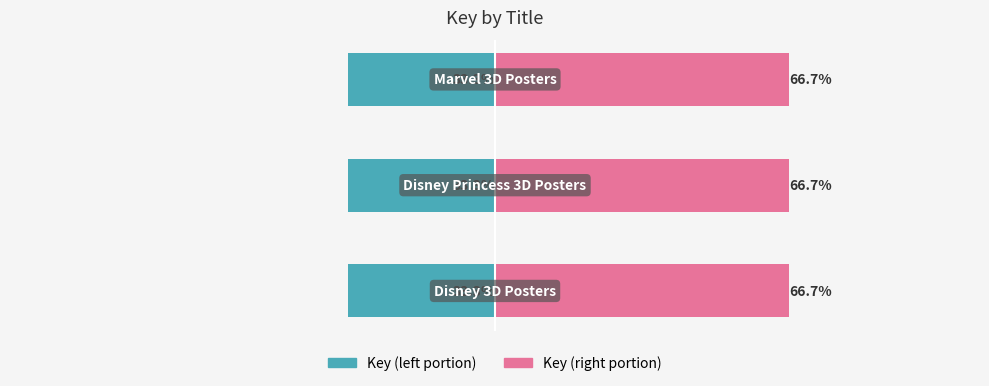

Rank the categories by Key (left) value from highest to lowest.

0, 1, 2